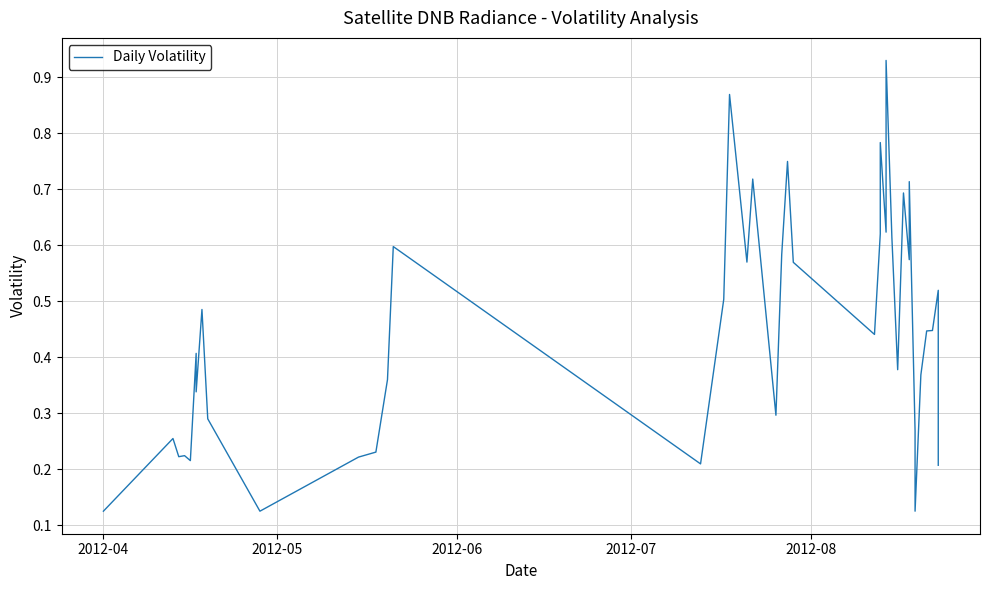

The value at 29 is 0.1. True or false?

False